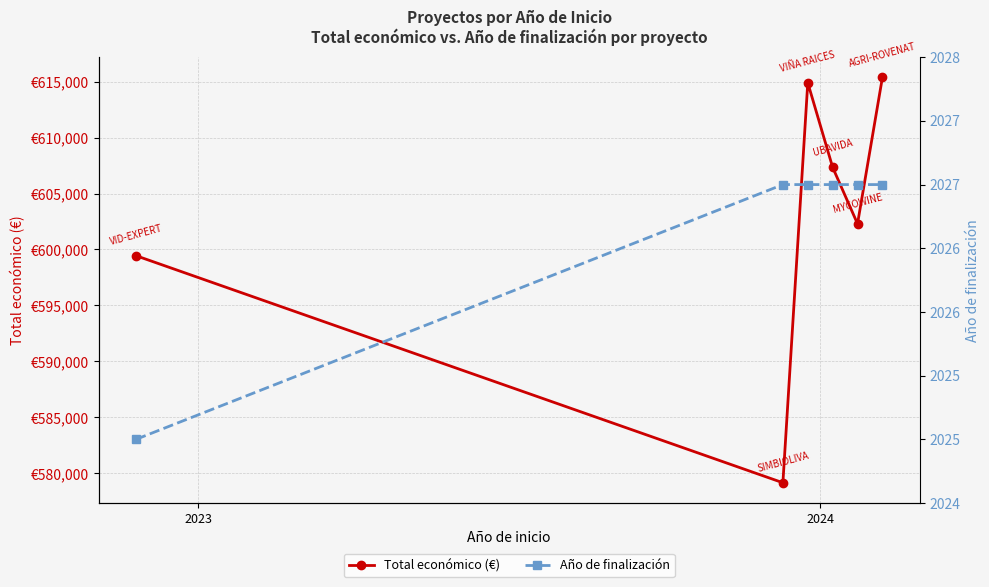

How many categories are shown in the chart?

6